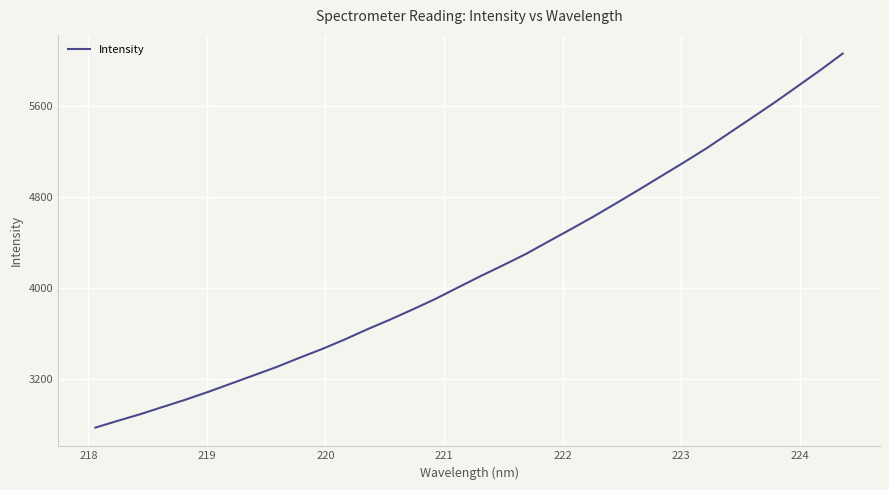

What is the difference between the maximum and minimum values?

3281.9